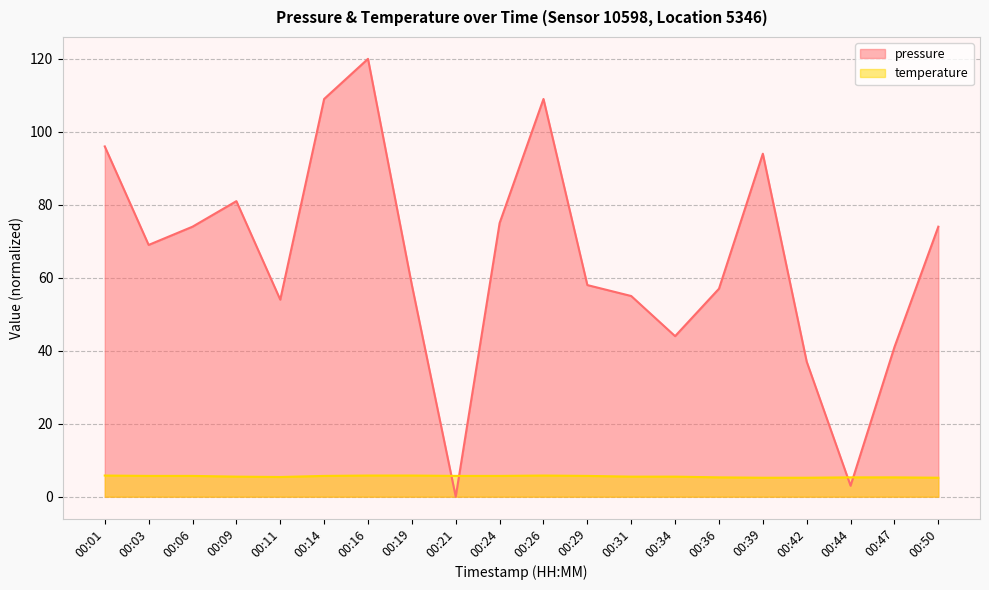

How many values are below 69?

10